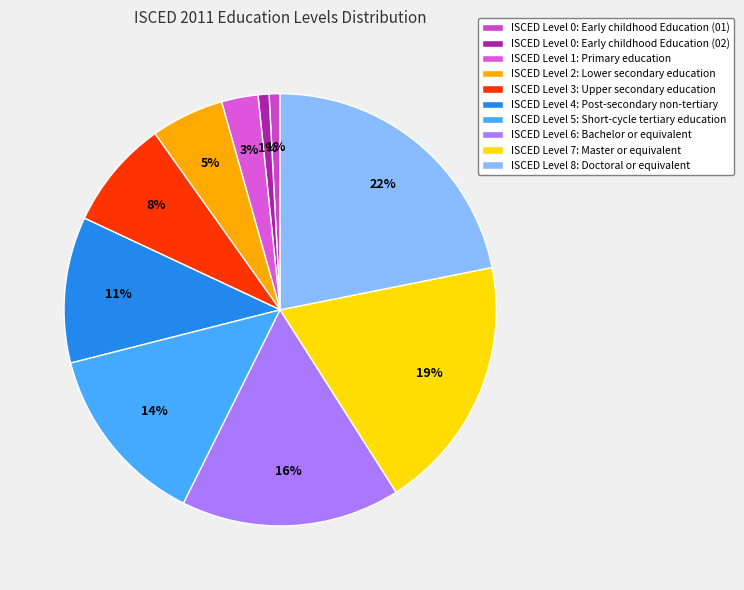

Which category has the biggest portion of the pie?

ISCED Level 8: Doctoral or equivalent